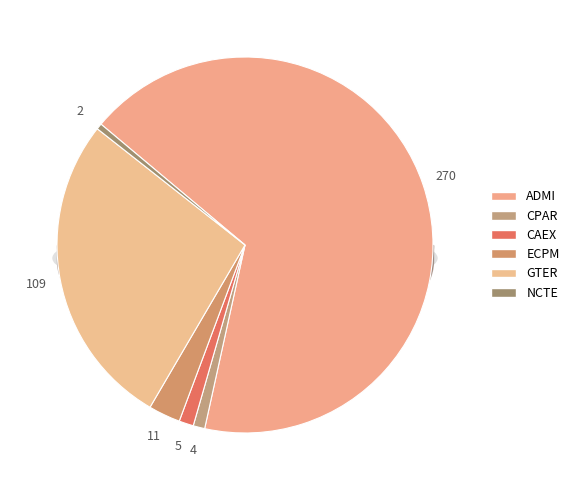

Rank the categories by value from highest to lowest.

ADMI, GTER, ECPM, CAEX, CPAR, NCTE